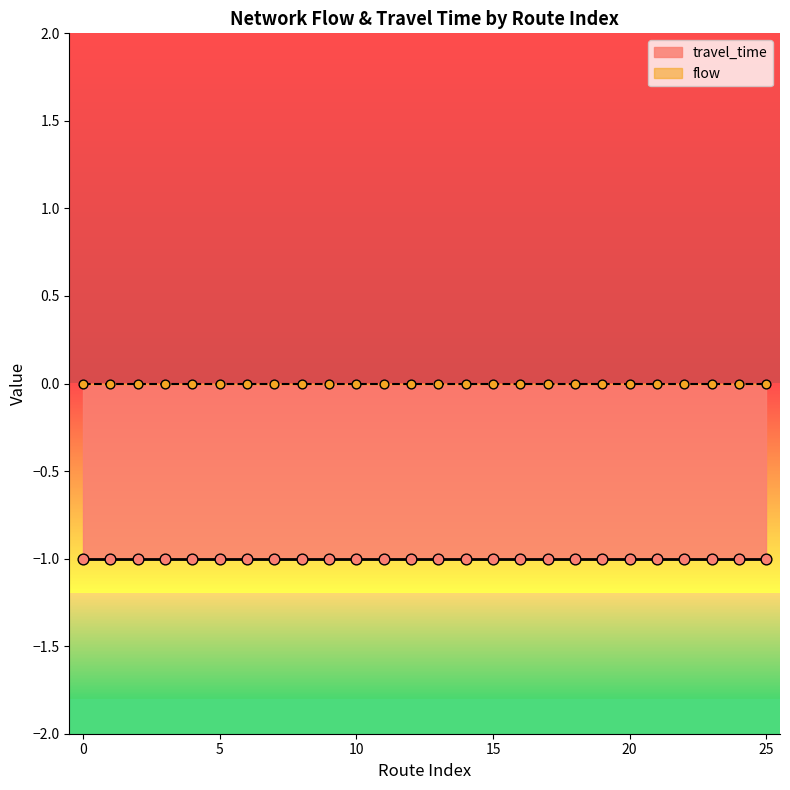

Which series contains the lowest Y value?

travel_time